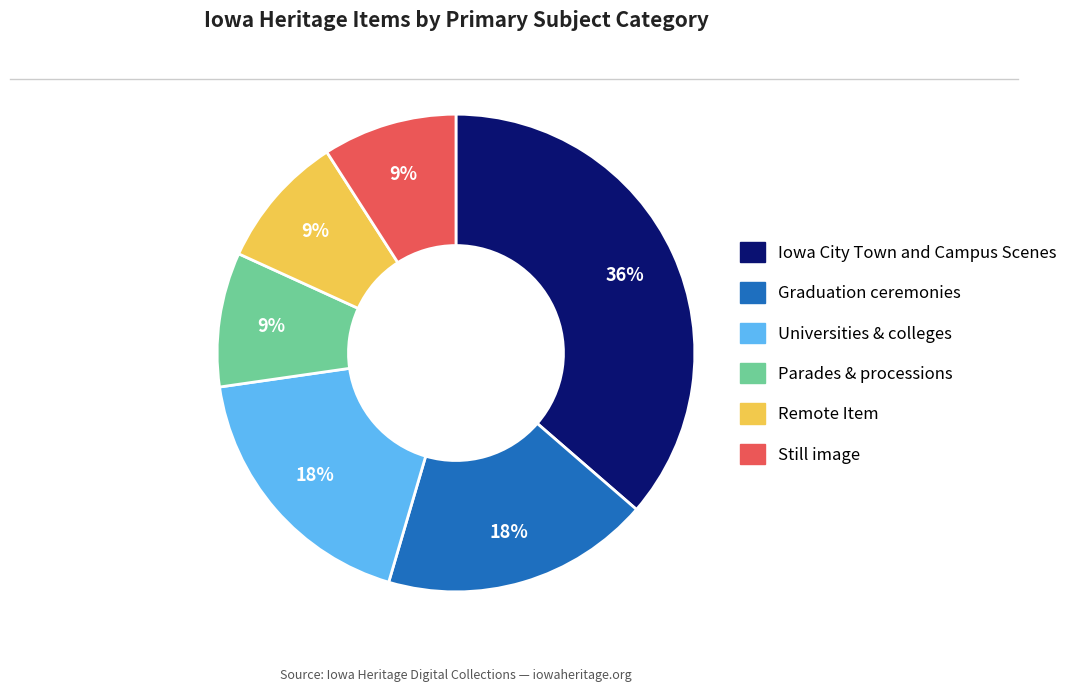

To the nearest percent, what is the combined percentage of Iowa City Town and Campus Scenes and Graduation ceremonies?

55%